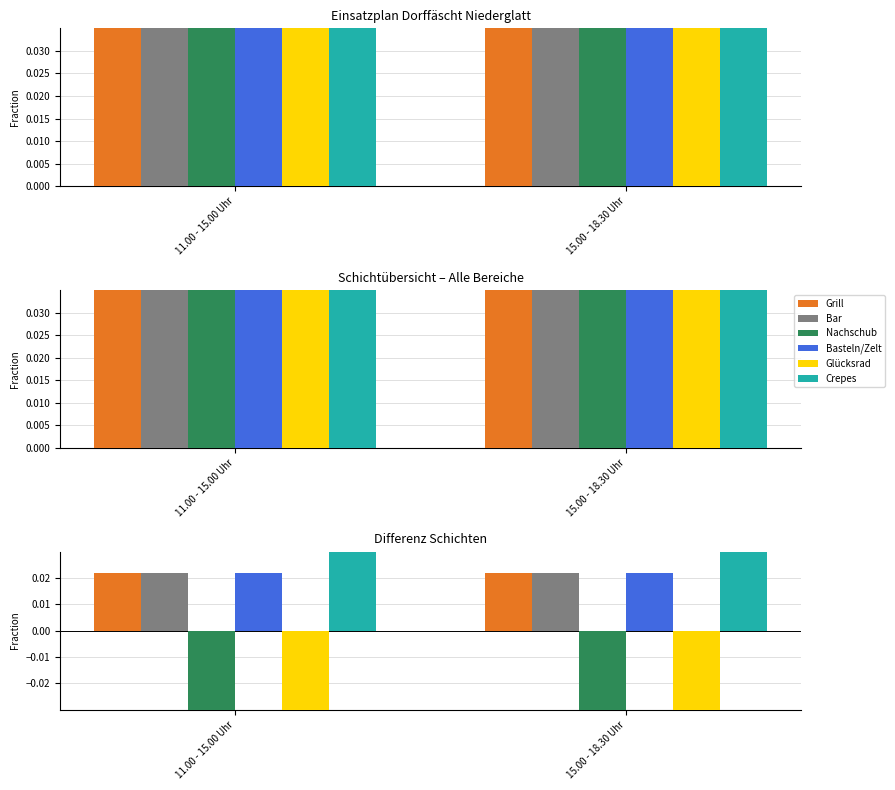

Read the Nachschub value at 11.00 - 15.00 Uhr.

-0.1